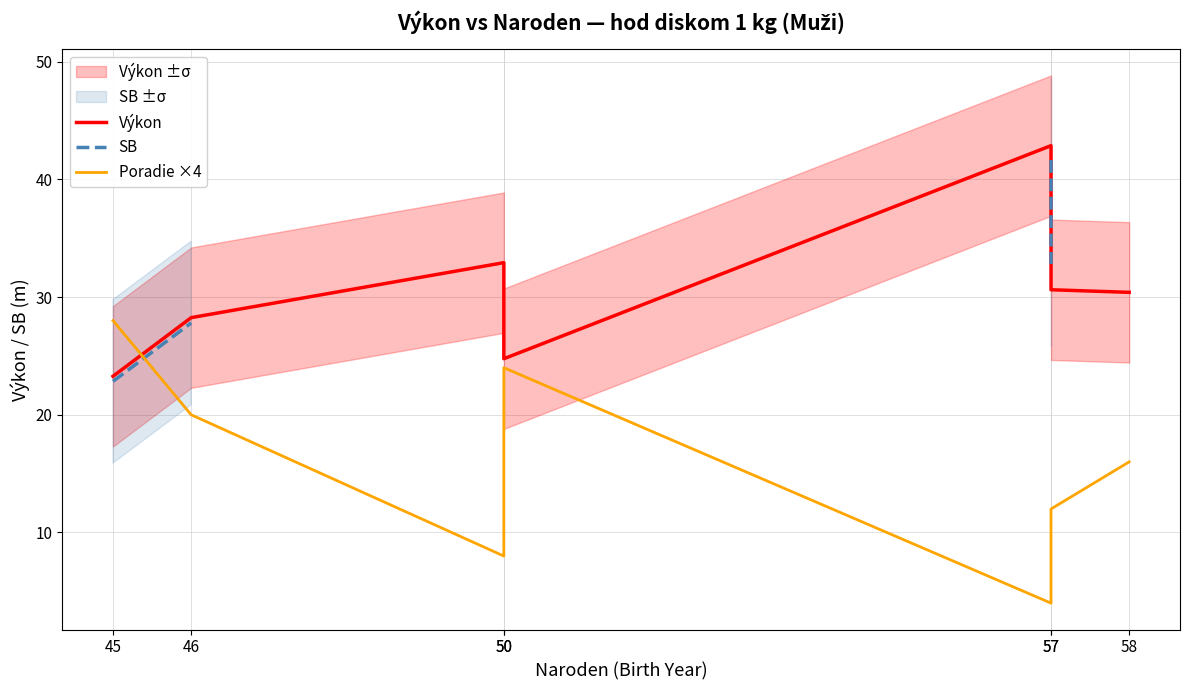

Is it true that Výkon equals 5.3 at 45?

False